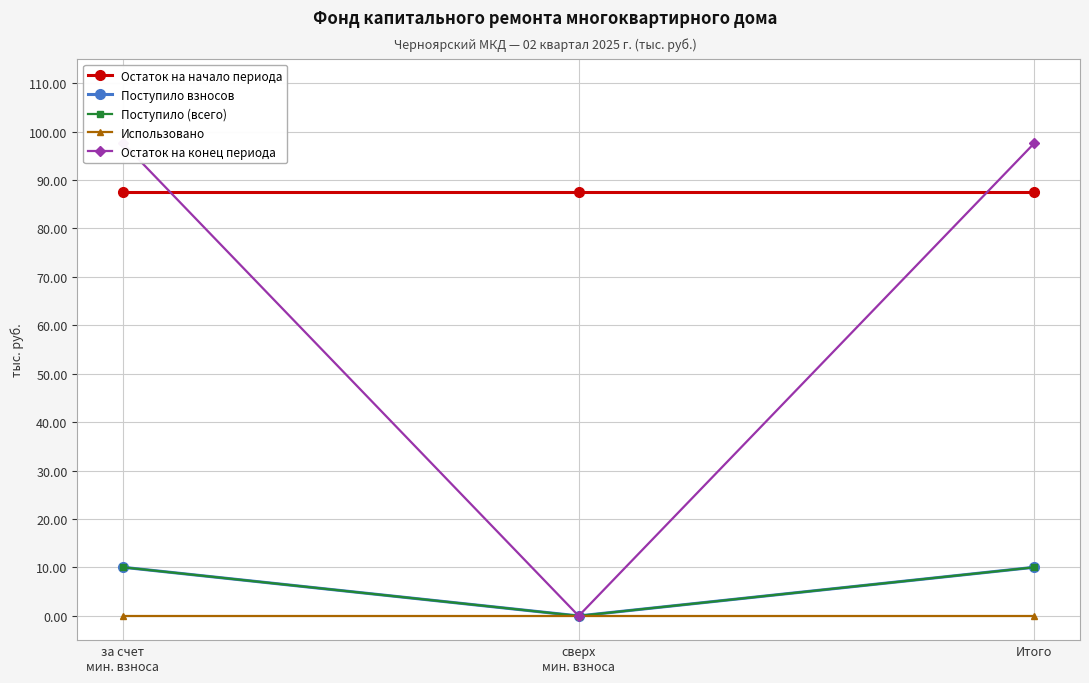

At how many categories does at least one series exceed 95?

2